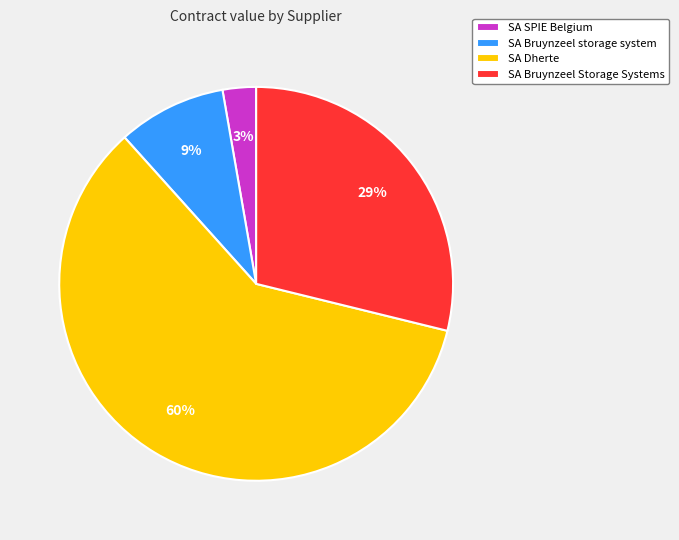

What percentage is the SA SPIE Belgium slice, to the nearest percent?

3%